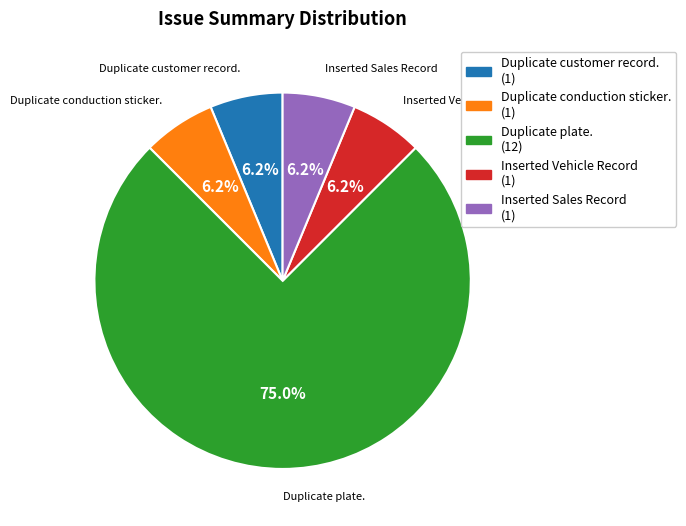

What is the majority slice?

Duplicate plate.